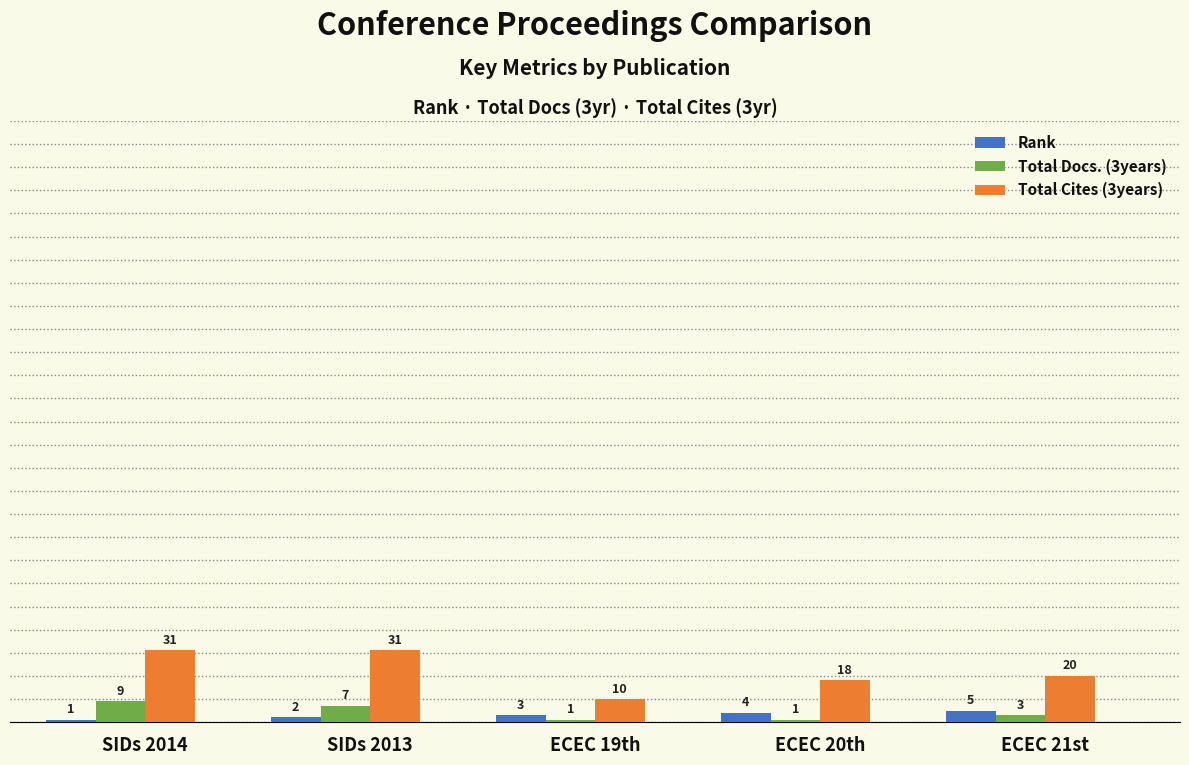

How many series are shown in this chart?

3